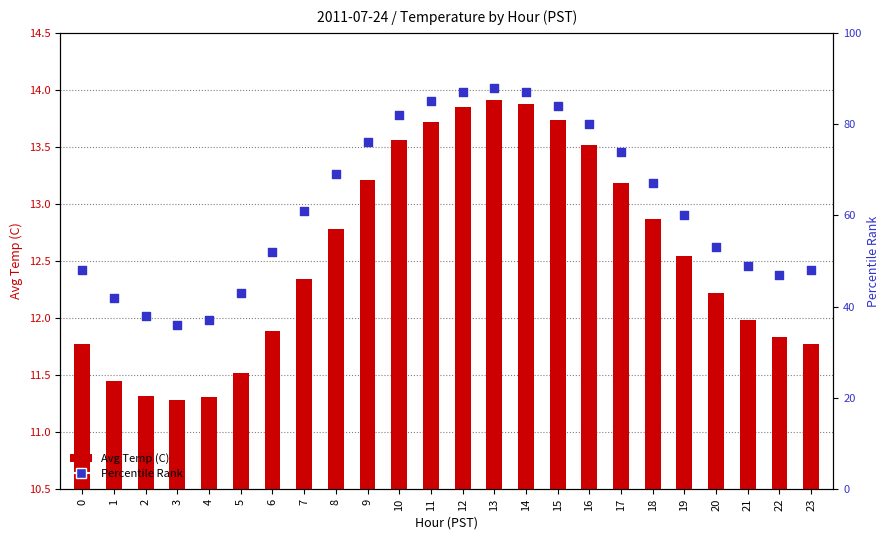

What is the total value across all series at 16?

93.5